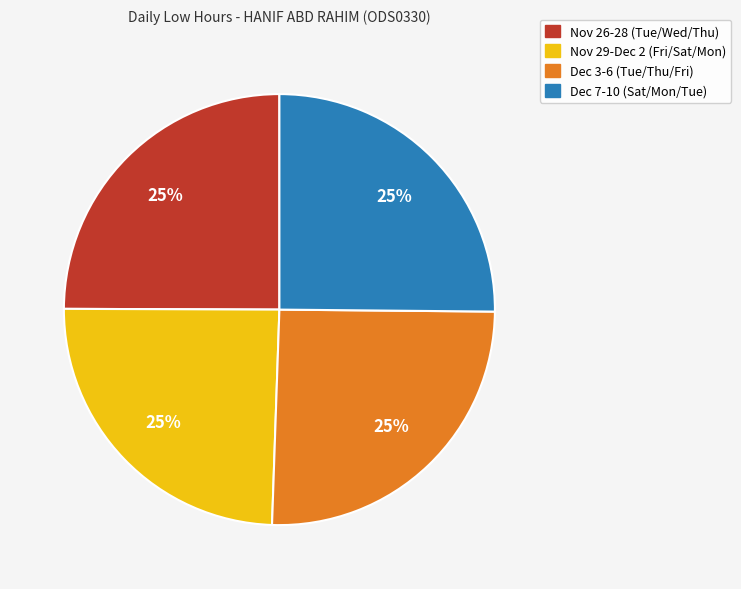

The Dec 3-6 (Tue/Thu/Fri) slice represents 12% of the pie. True or false?

False